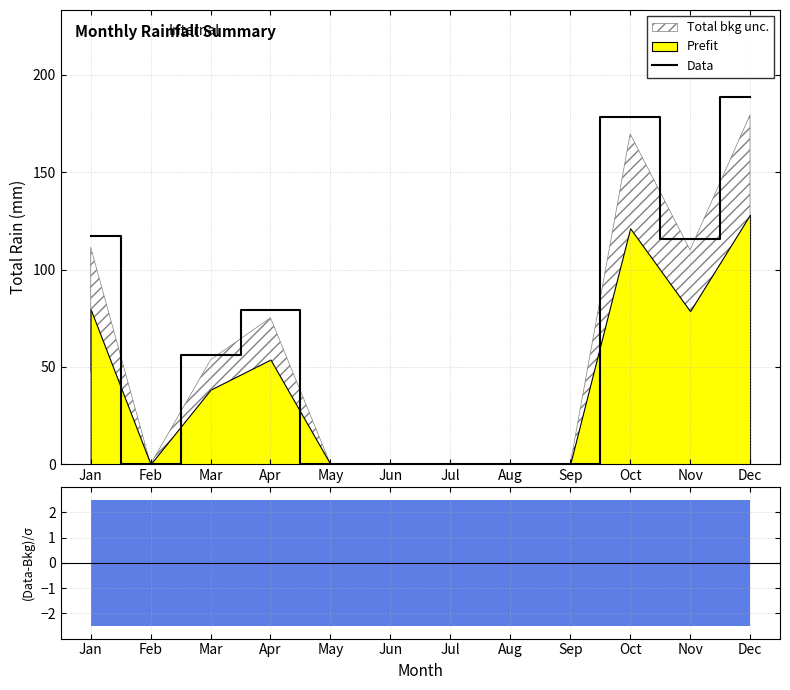

Reading left to right, list all the values displayed in this chart.

Jan=117.1	Feb=0.0	Mar=56.3	Apr=79.0	May=0.0	Jun=0.0	Jul=0.0	Aug=0.0	Sep=0.0	Oct=178.2	Nov=115.6	Dec=188.5